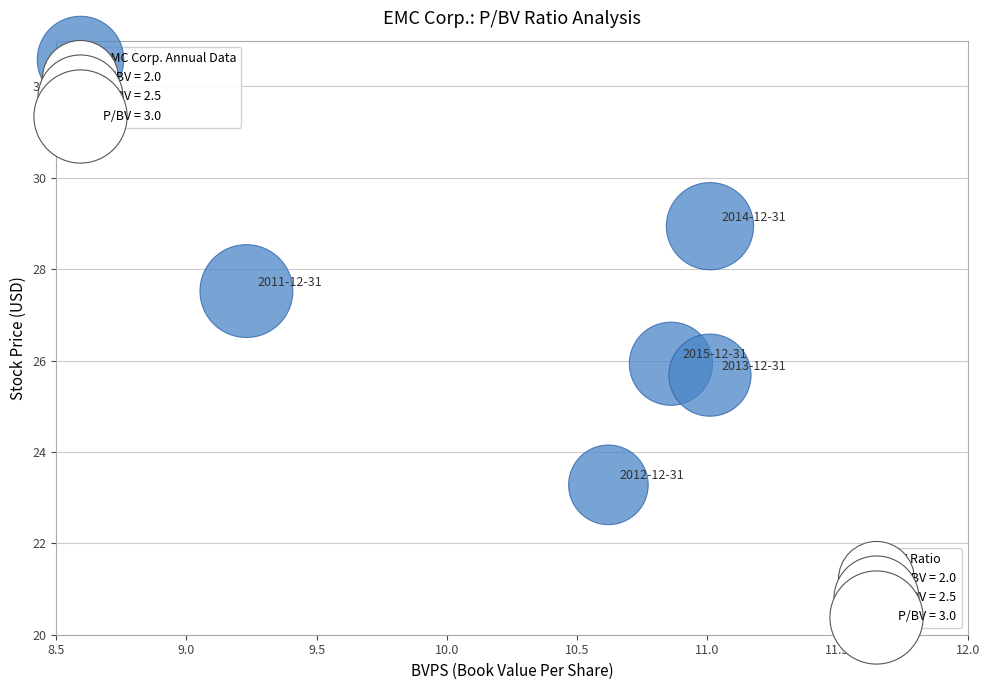

What is the range of Y values (max minus min)?

5.7